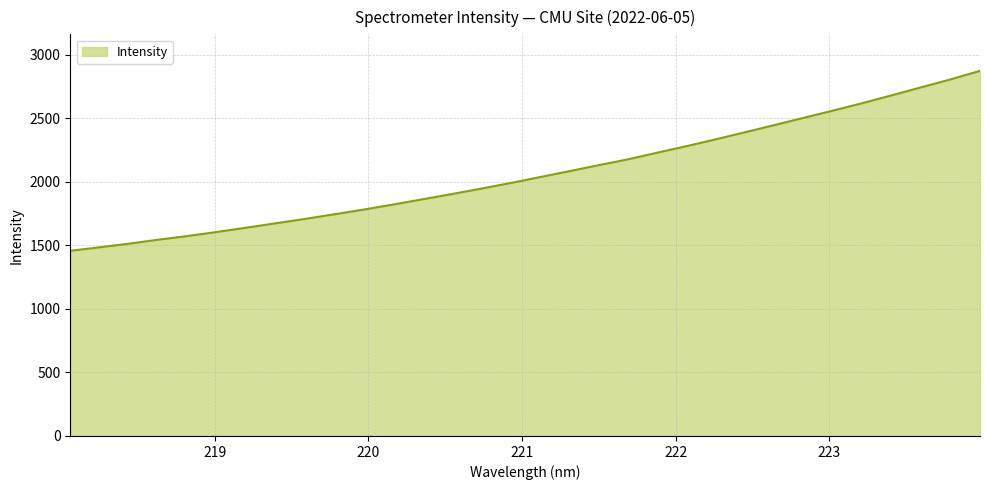

What is the smallest value displayed?

1456.3